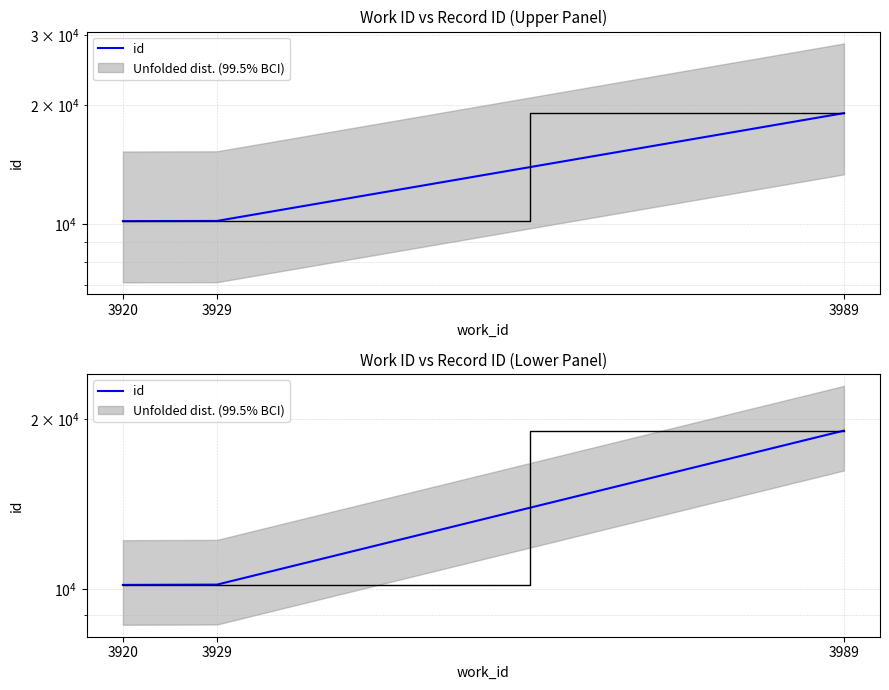

The chart shows a value of 10174 at 3920. True or false?

True